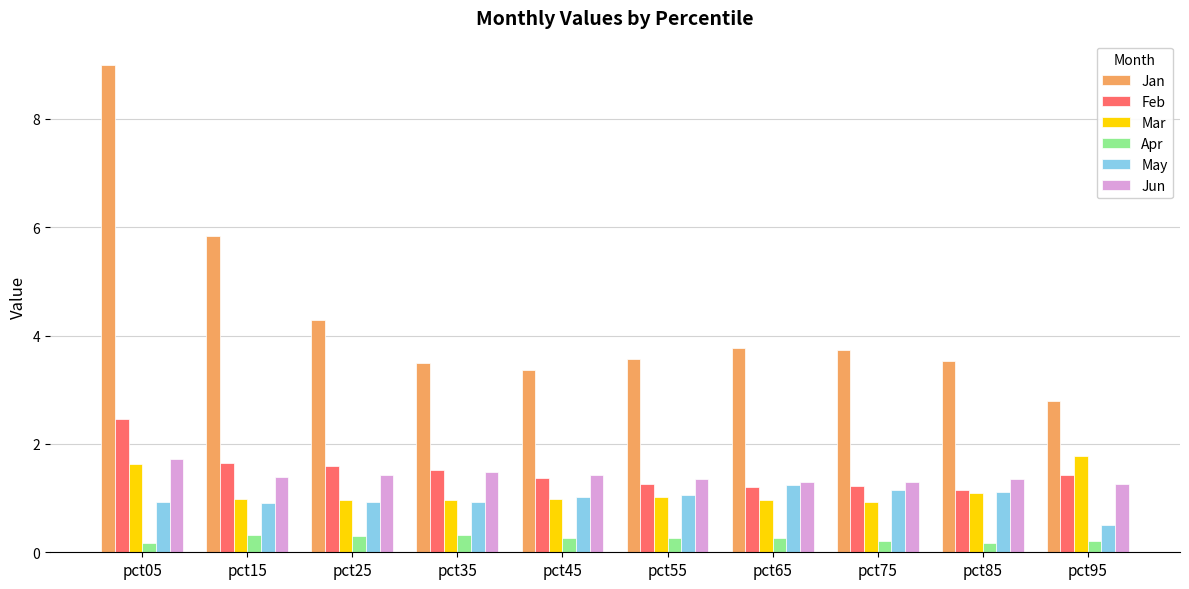

The value of Jun at pct55 is 0.5. True or false?

False